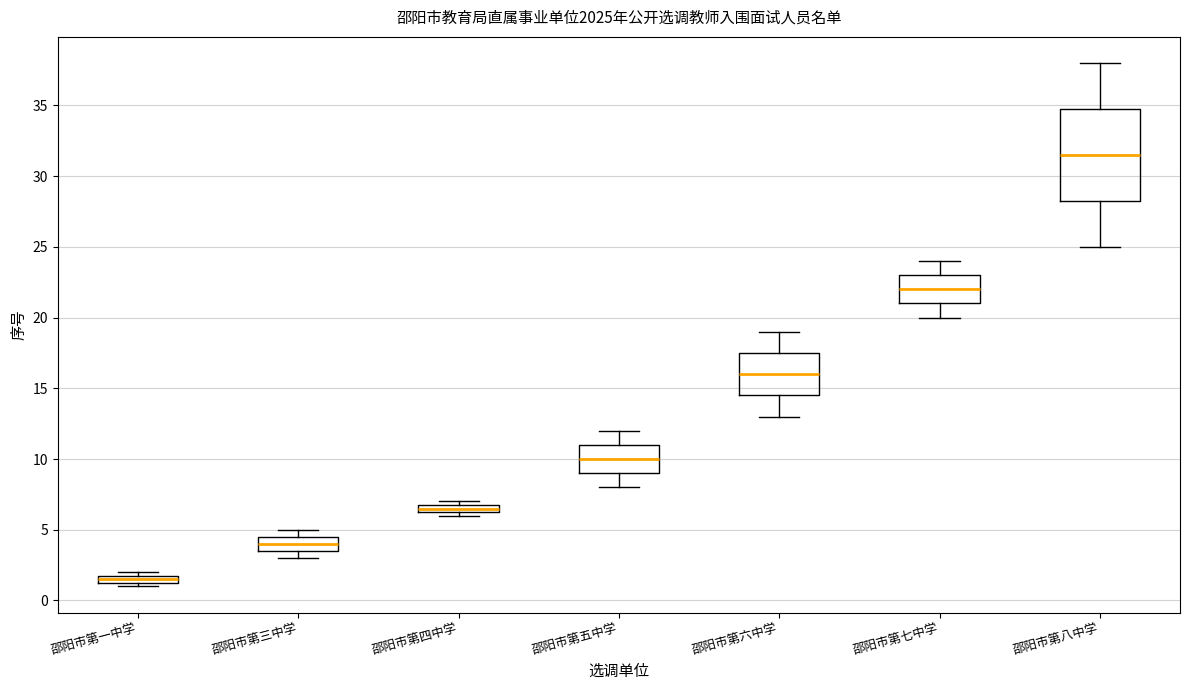

Where is the upper edge of the box for 邵阳市第三中学 on the y-axis? The values are not printed on the chart, so give them approximately, as read against the axis.

4.5